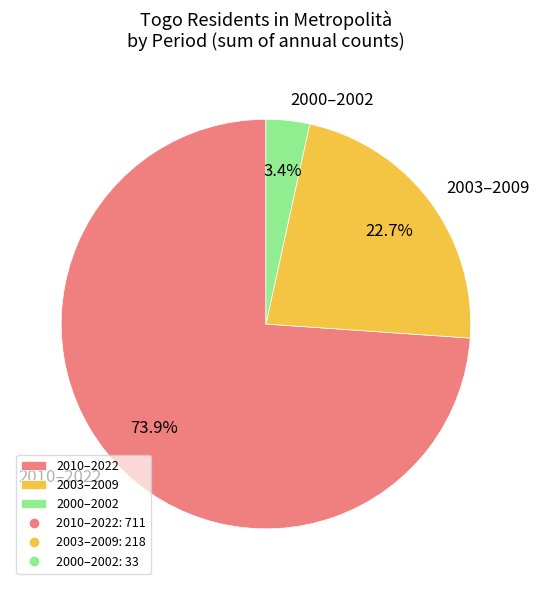

To the nearest percent, what is the average slice percentage?

33%